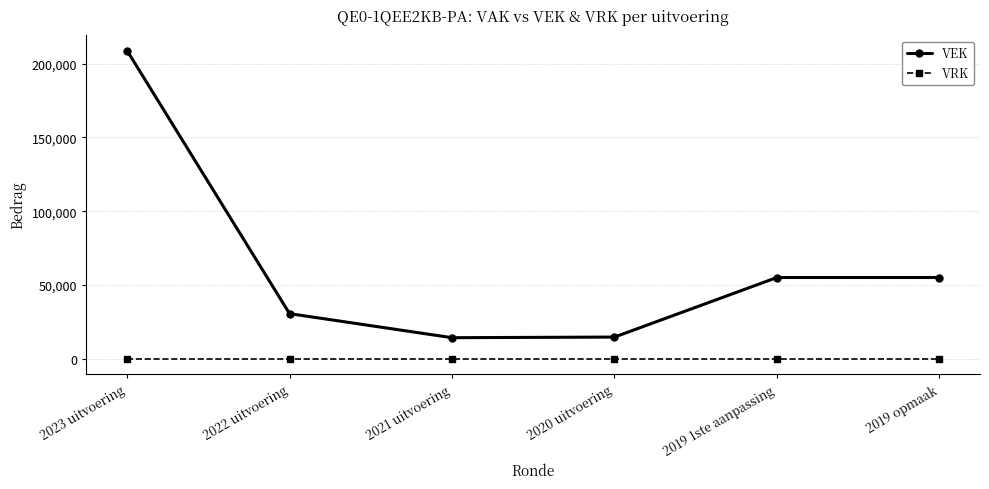

What is the average value of the VEK series?

63021